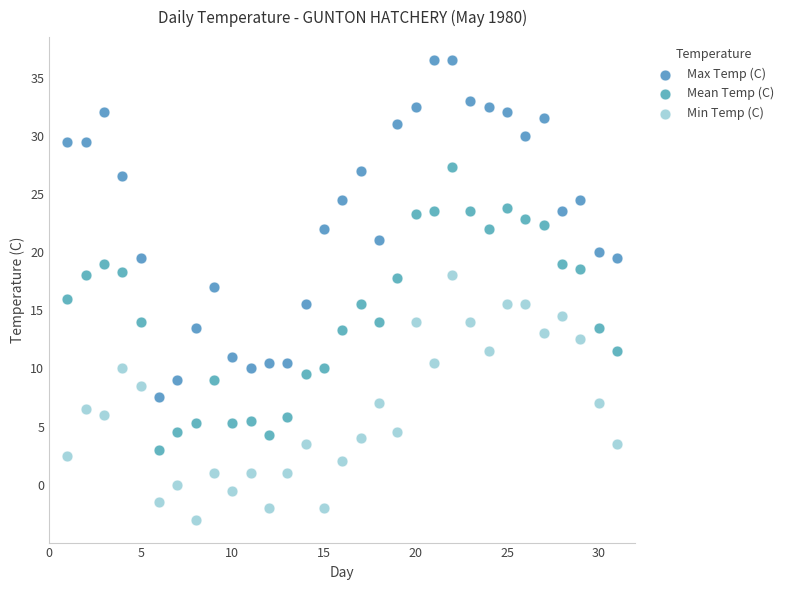

Which series reaches the minimum Y coordinate?

Min Temp (C)